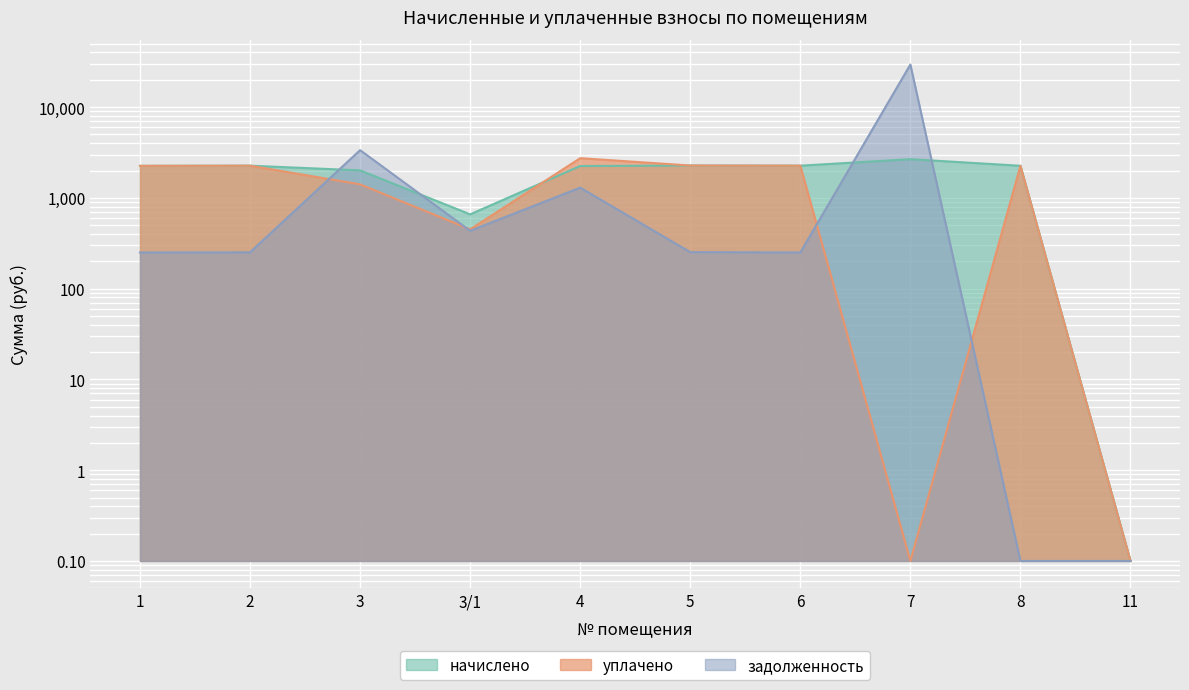

At 6, list the series in order from smallest to largest.

задолженность, уплачено, начислено